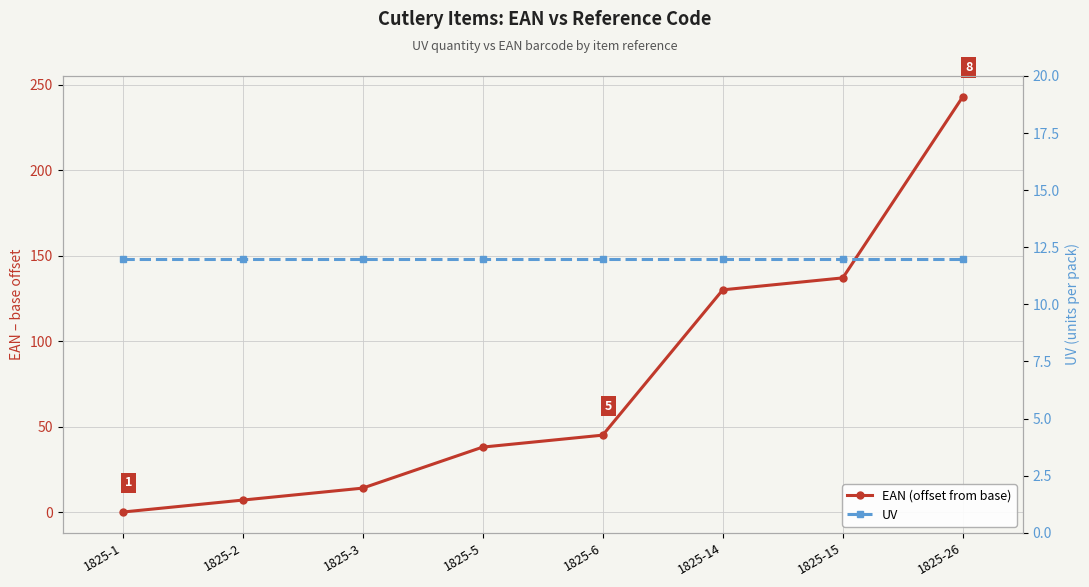

True or false: EAN (offset from base) has a value of 22 at 1825-3.

False